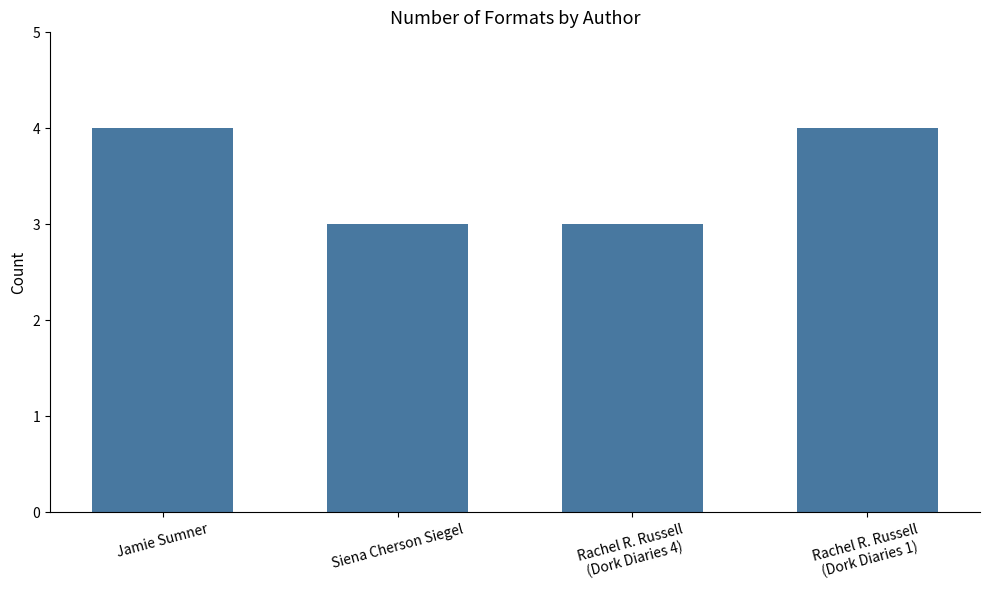

How many values are between 3 and 4?

4